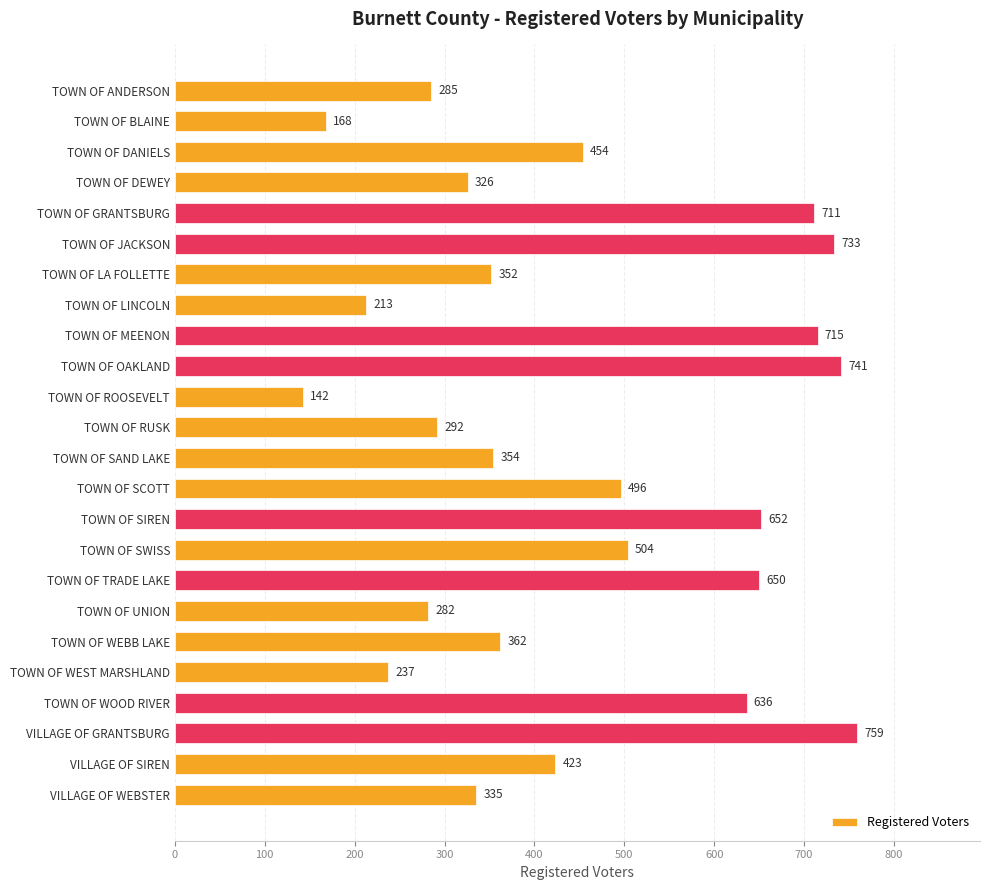

At which label is the value closest to 450?

TOWN OF DANIELS